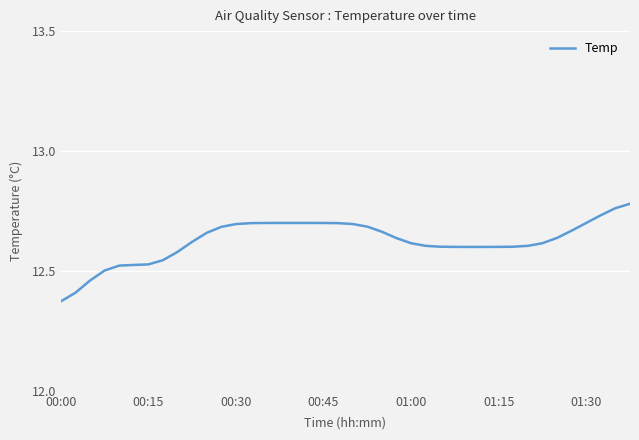

How many lines are shown in the chart?

1